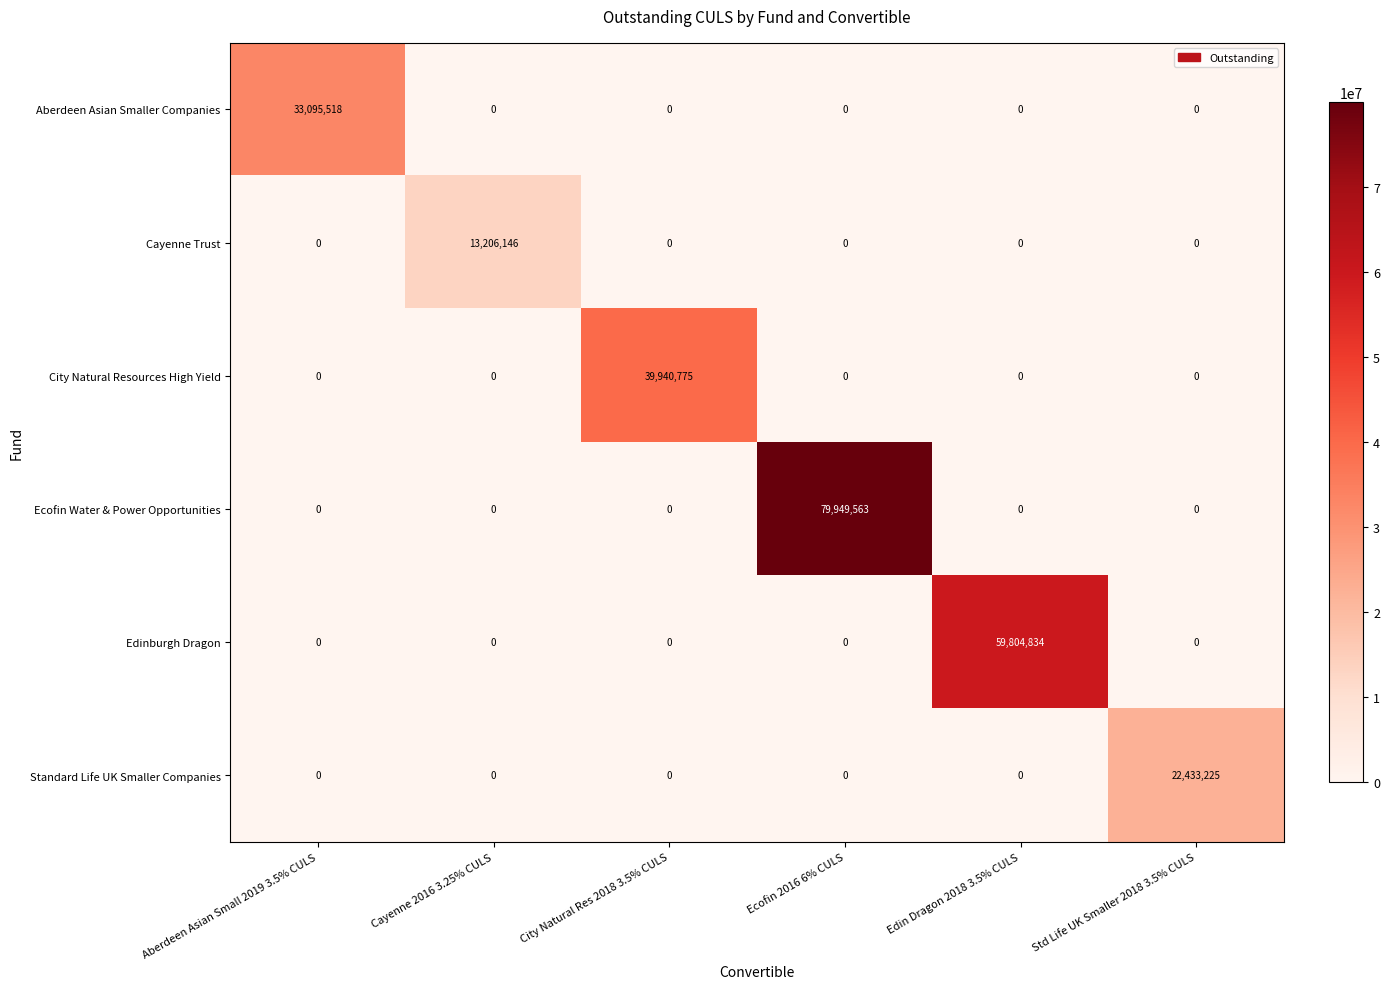

Which series has the largest range (max minus min)?

Ecofin Water & Power Opportunities